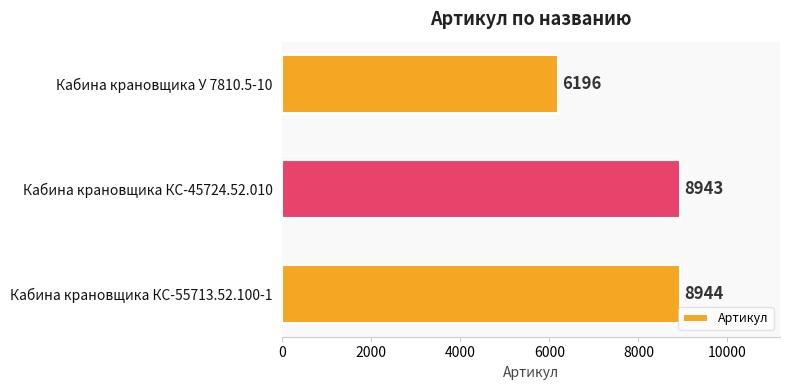

Reading top to bottom, list all the values displayed in this chart.

6196	8943	8944